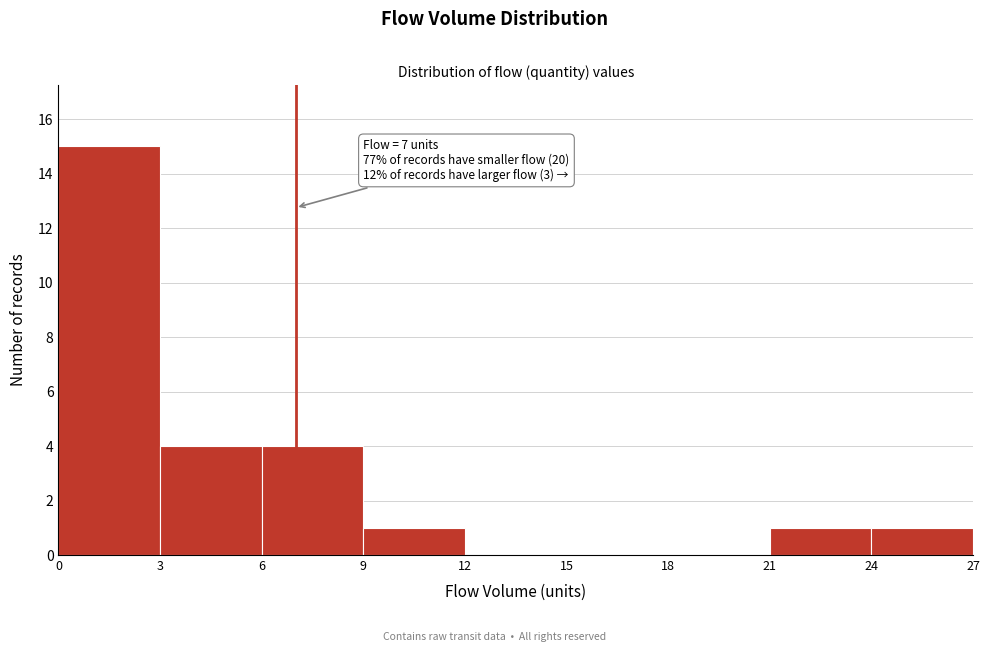

Which range on the x-axis has the tallest bar?

0 to 3